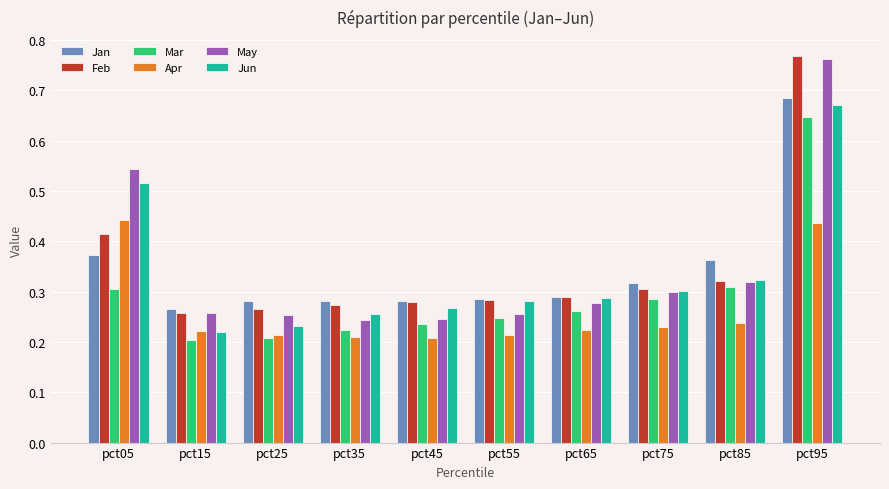

Count the Feb values in the range 0 to 1.

10